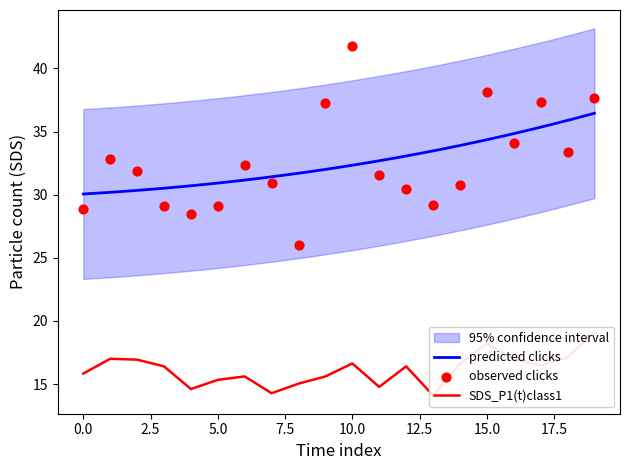

What is the minimum value for predicted clicks?

30.1